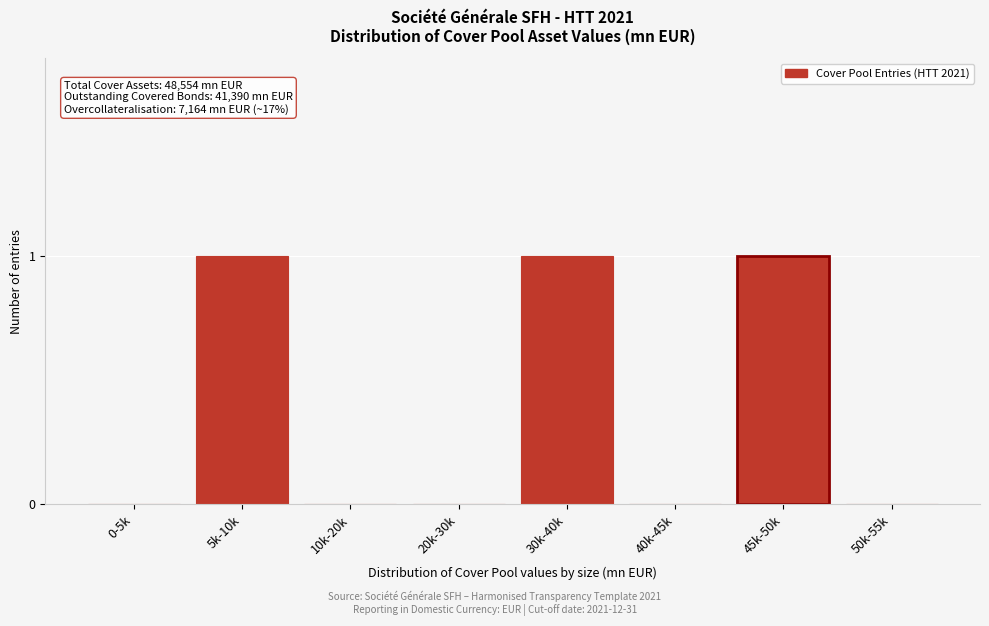

Reading left to right, extract all data points from this chart.

0-5k=0	5k-10k=1	10k-20k=0	20k-30k=0	30k-40k=1	40k-45k=0	45k-50k=1	50k-55k=0